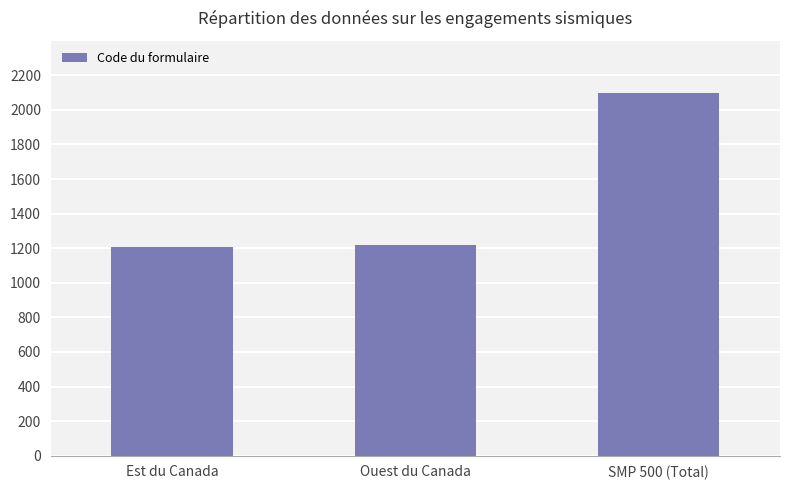

What is the difference between the maximum and minimum values?

890